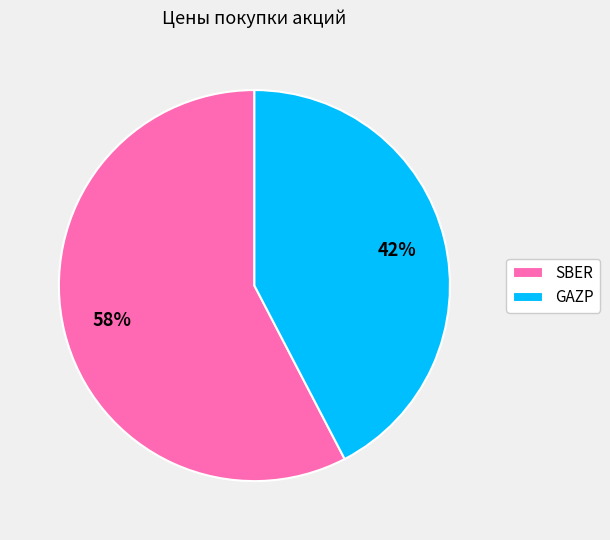

Is the sum of GAZP and SBER greater than half?

Yes